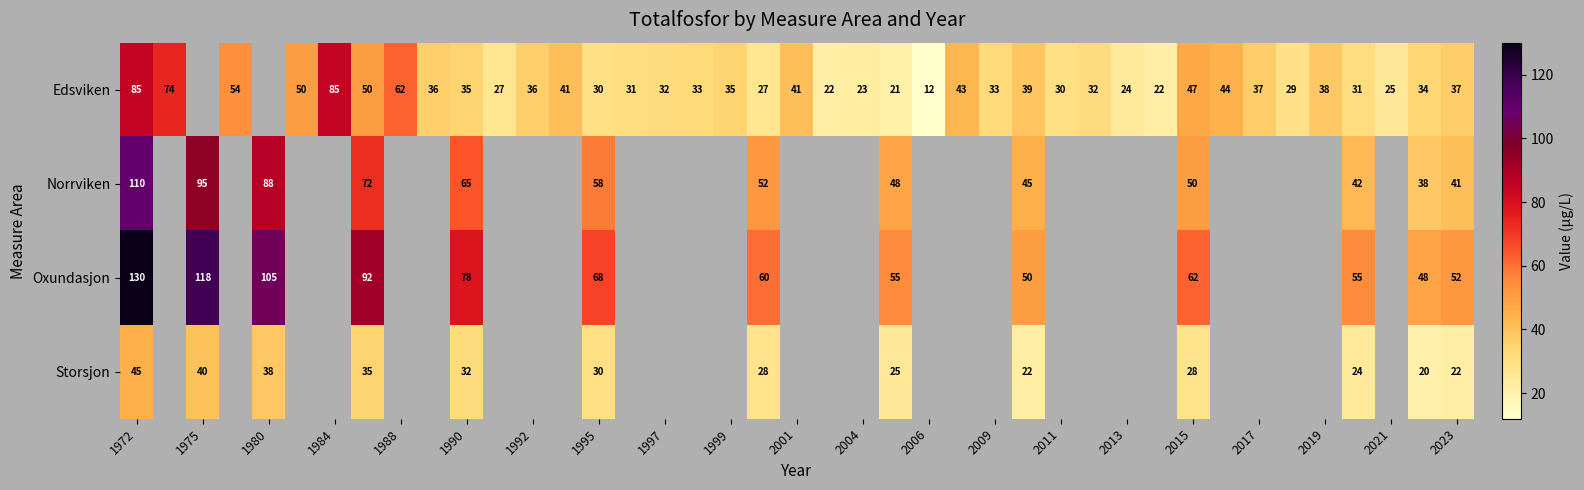

Rank the series at 1972 from highest to lowest value.

Oxundasjon, Norrviken, Edsviken, Storsjon